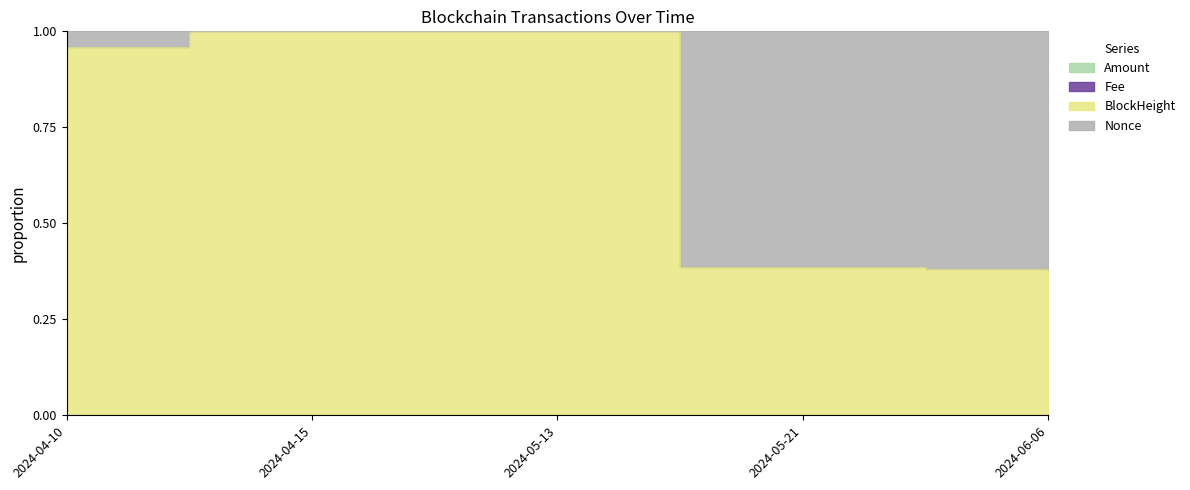

In Nonce, how many points are higher than both neighbors (excluding endpoints)?

1